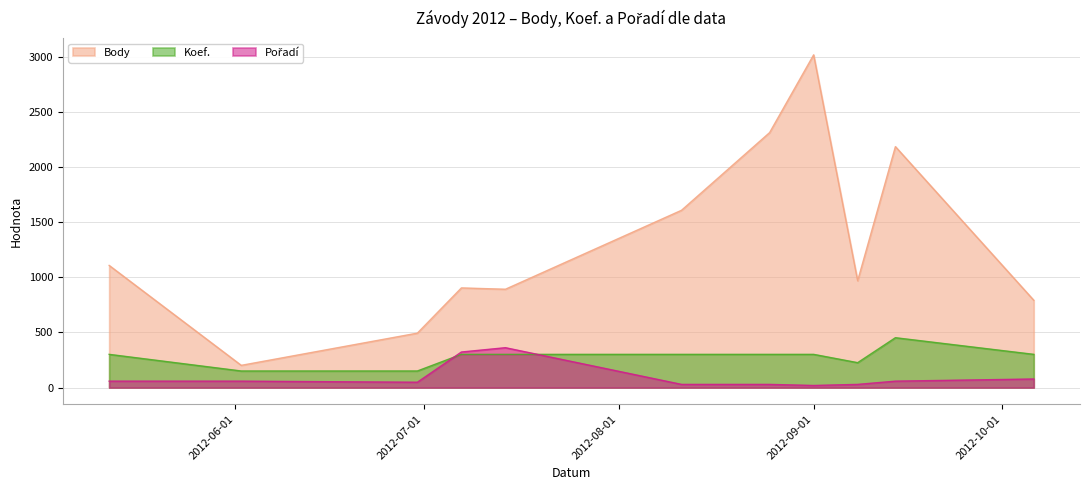

True or false: Koef. and Pořadí cross at least once.

True